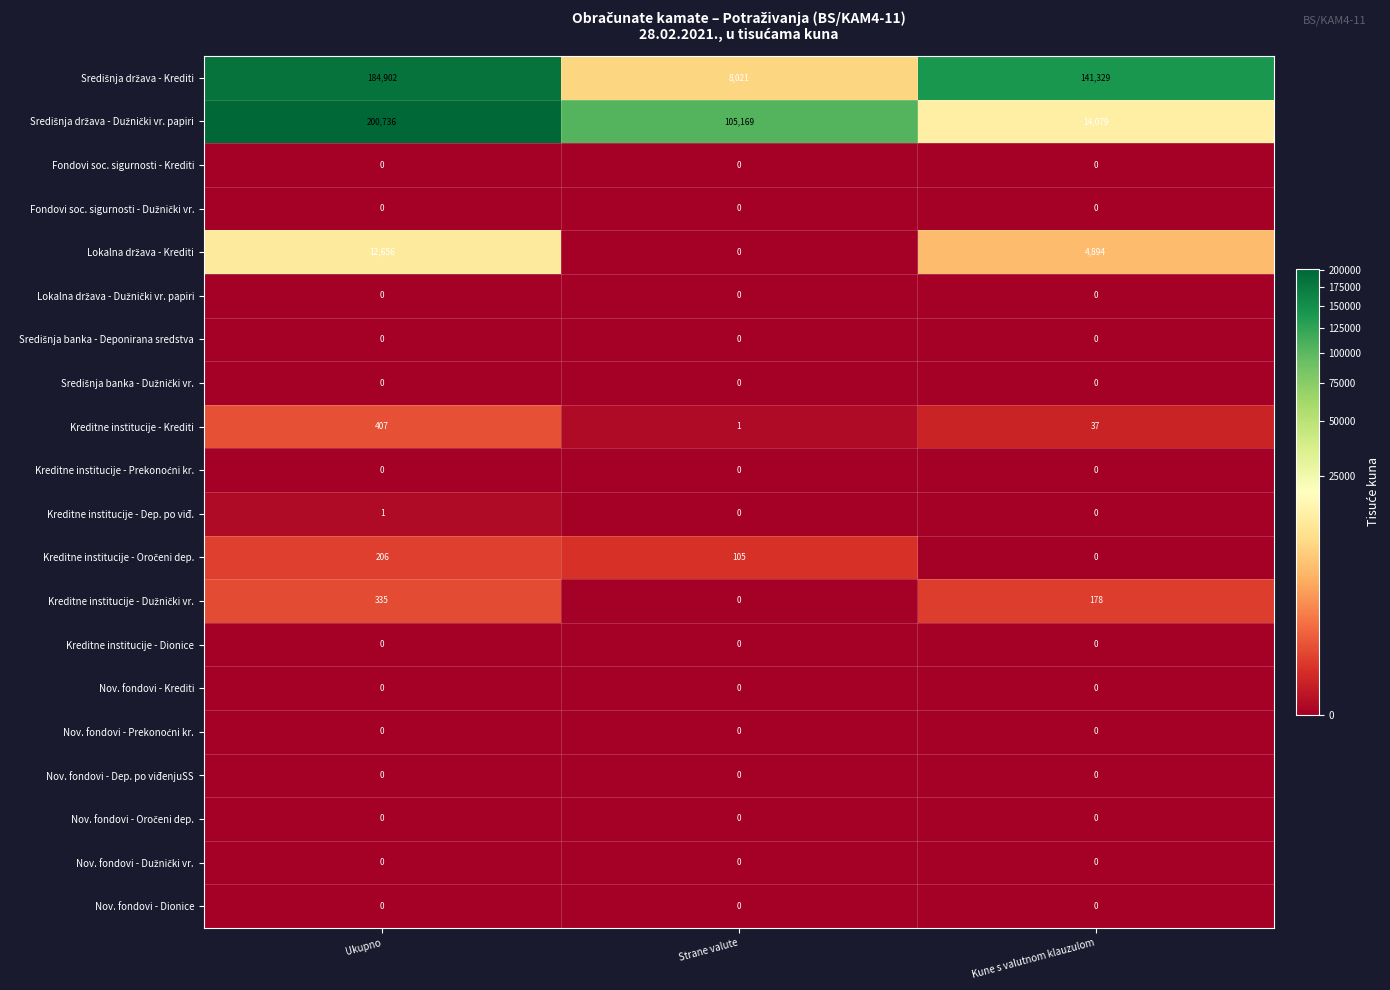

True or false: Kreditne institucije - Krediti has a value of 37 at Kune s valutnom klauzulom.

True